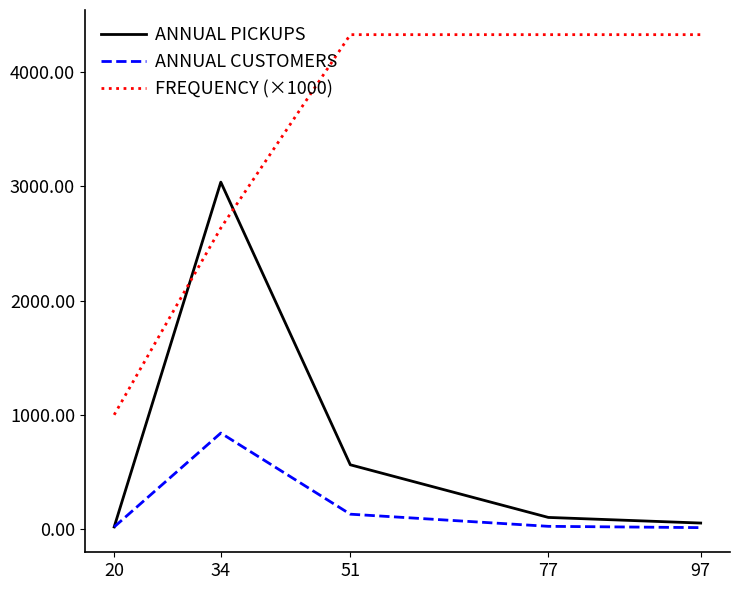

What value does the ANNUAL PICKUPS series have at 20?

18.0